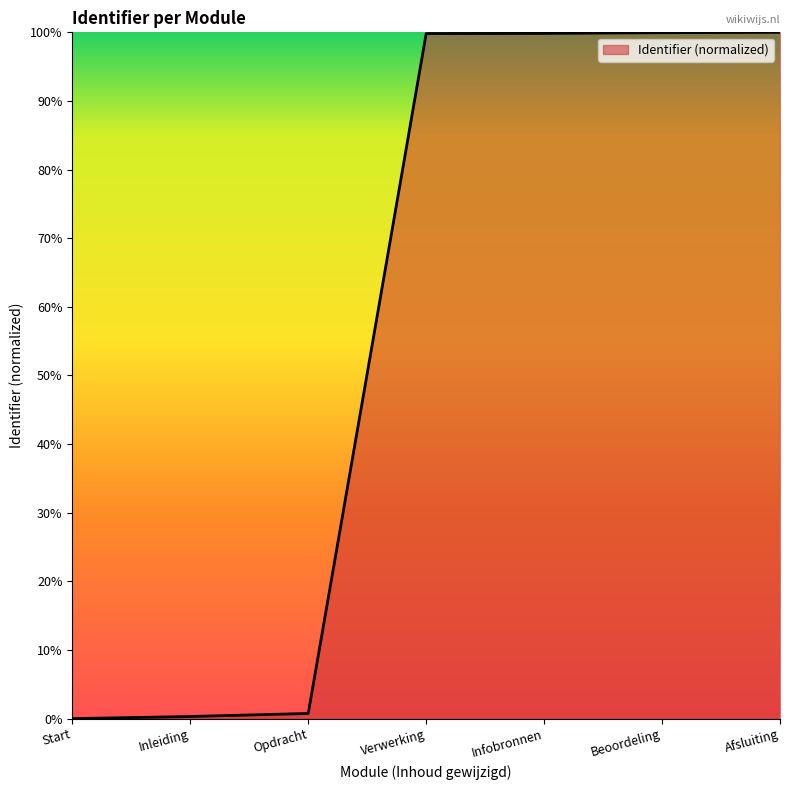

How many values are below 99?

3